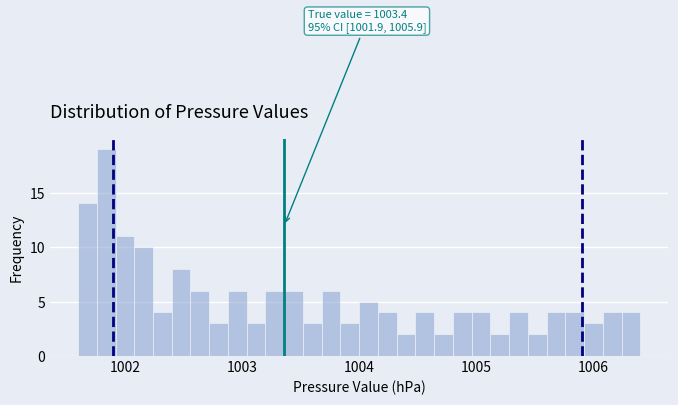

Read against the x-axis, roughly where is the centre of the tallest bar?

1001.8